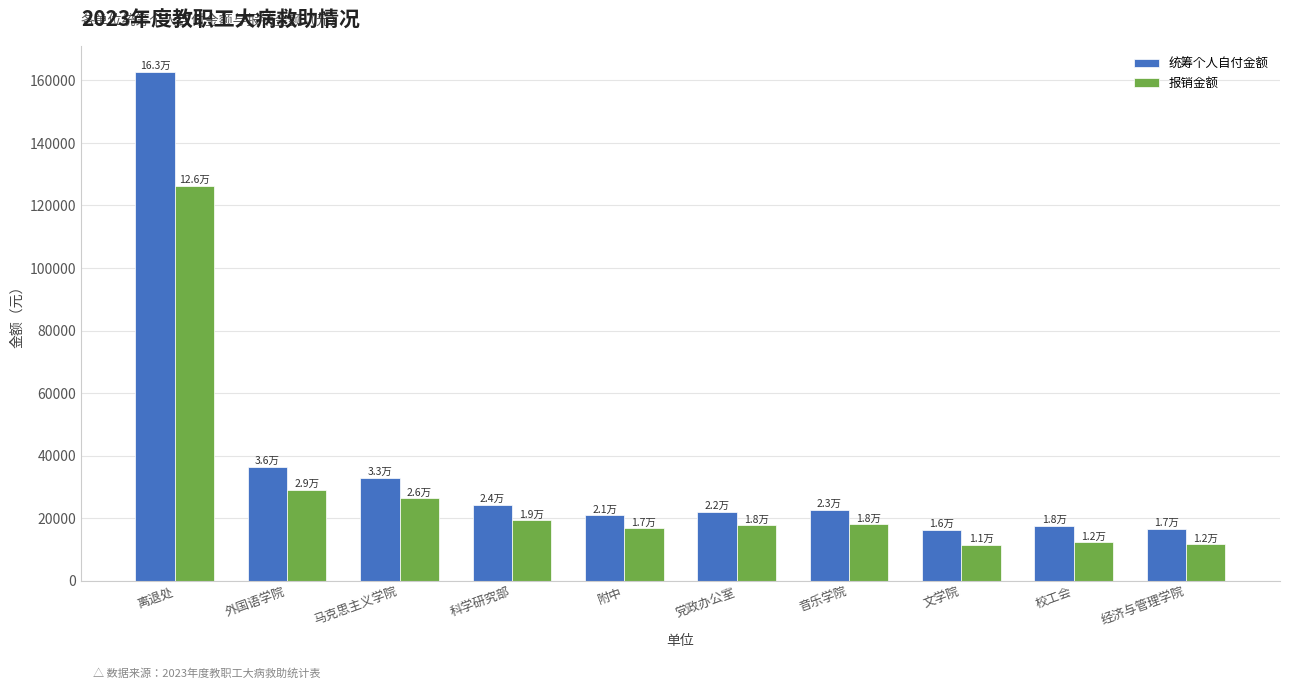

Between 马克思主义学院 and 校工会, which series saw the biggest shift?

统筹个人自付金额